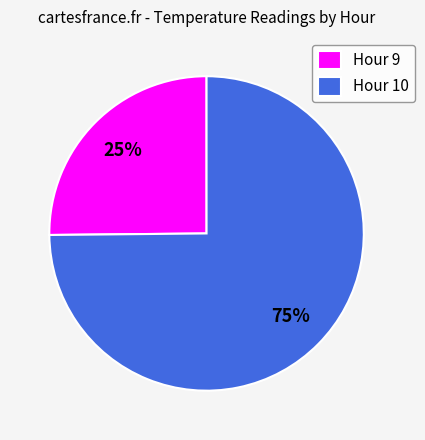

To the nearest percent, what percentage of the pie is Hour 10?

75%